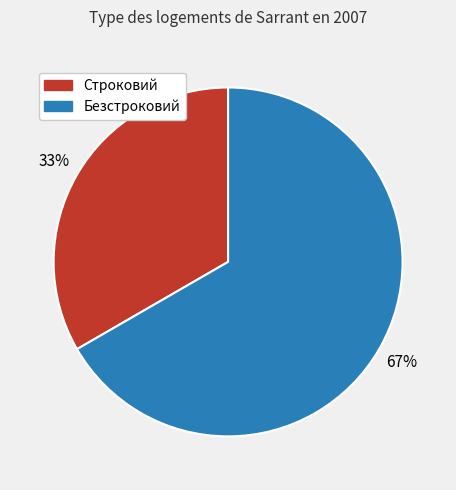

Rank the categories by value from lowest to highest.

Строковий, Безстроковий